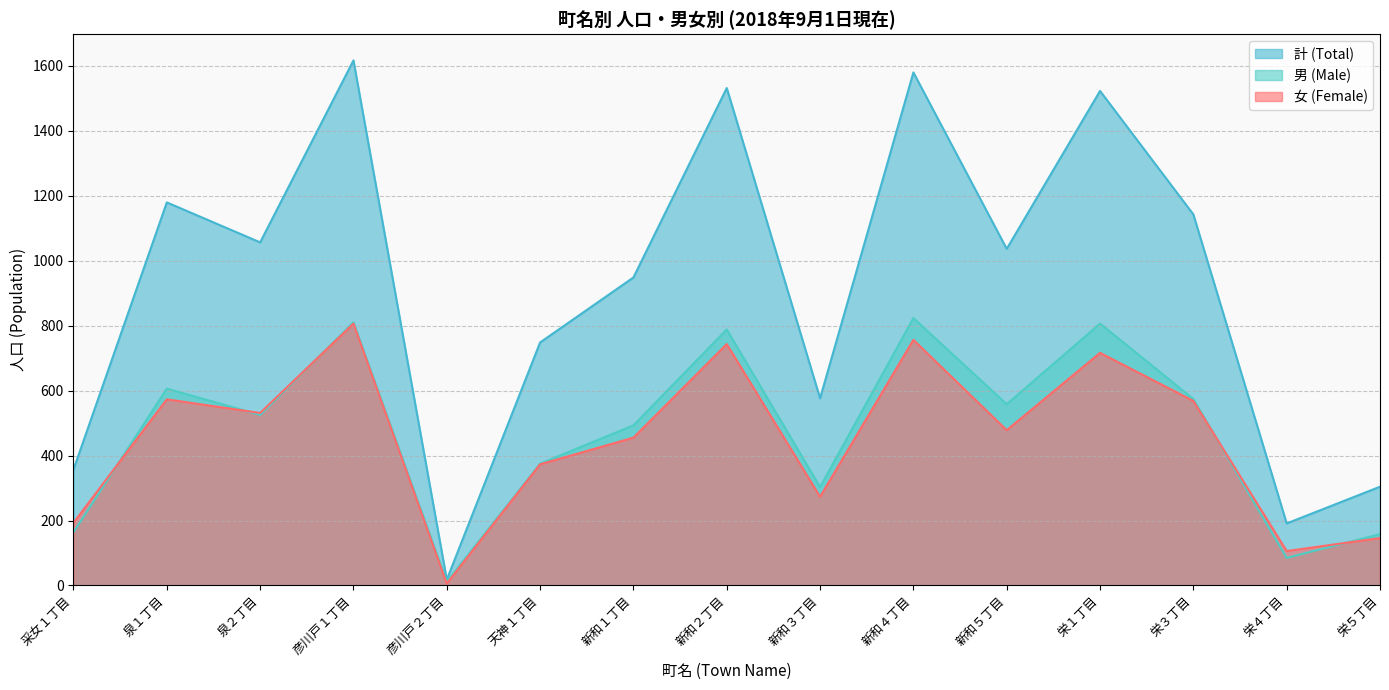

What are all the series names shown in the legend?

計 (Total), 男 (Male), 女 (Female)